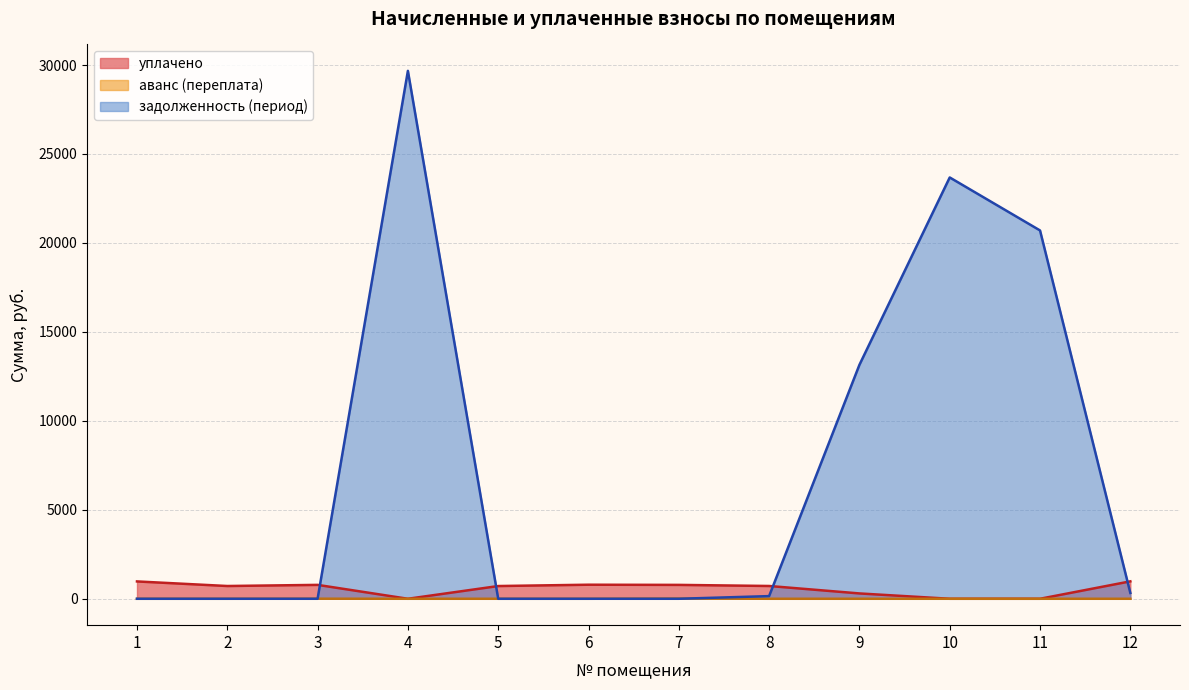

Which series has the largest total across all categories?

задолженность (период)